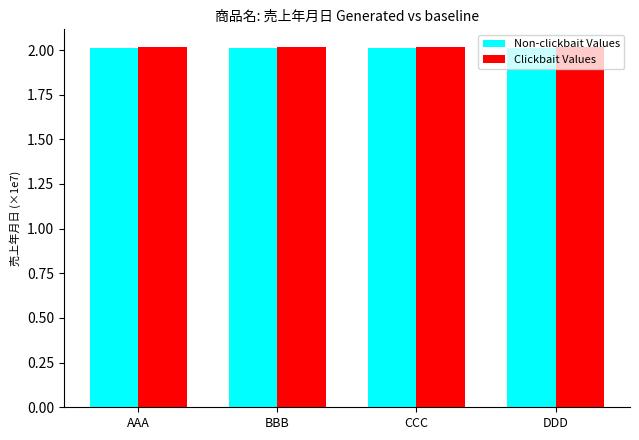

What position from the right is DDD?

1